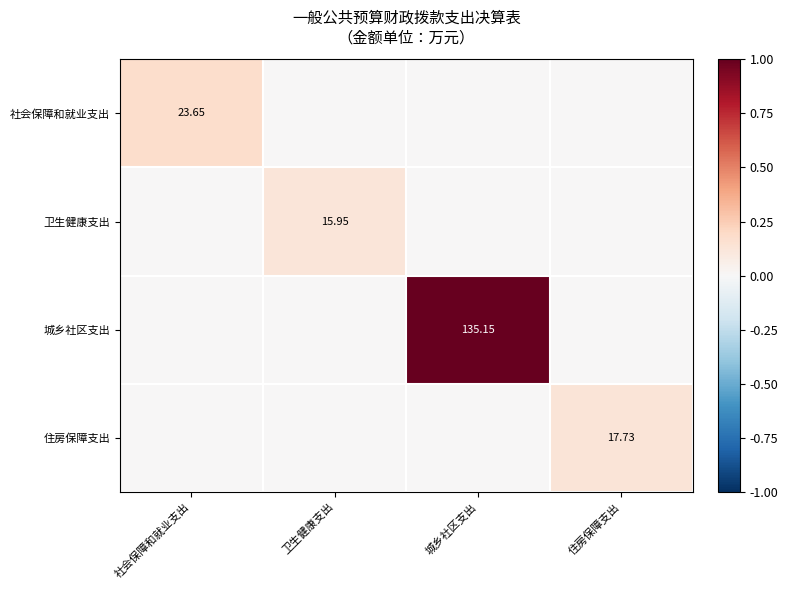

Is the value of 住房保障支出 at 城乡社区支出 greater than the value of 社会保障和就业支出 at 卫生健康支出?

No